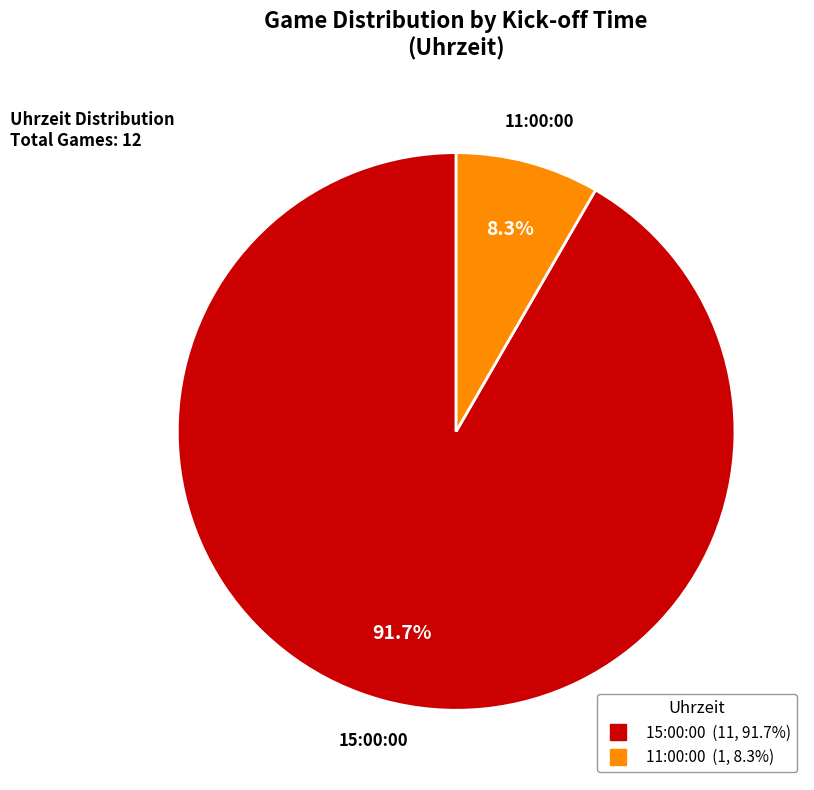

To the nearest percent, what is the average slice percentage?

50%